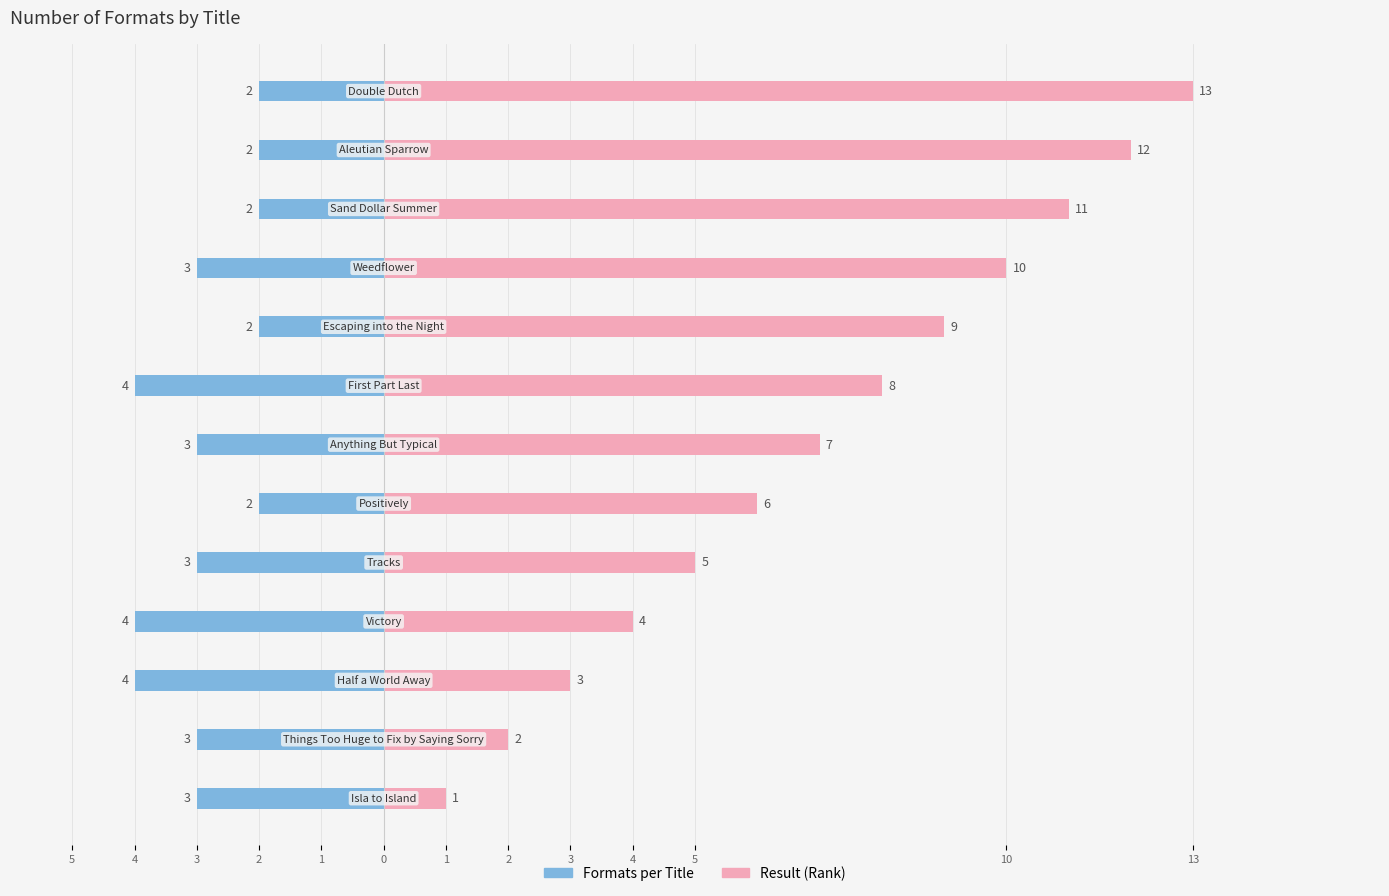

Rank the series by their average value, from highest to lowest.

Result, Formats per Title